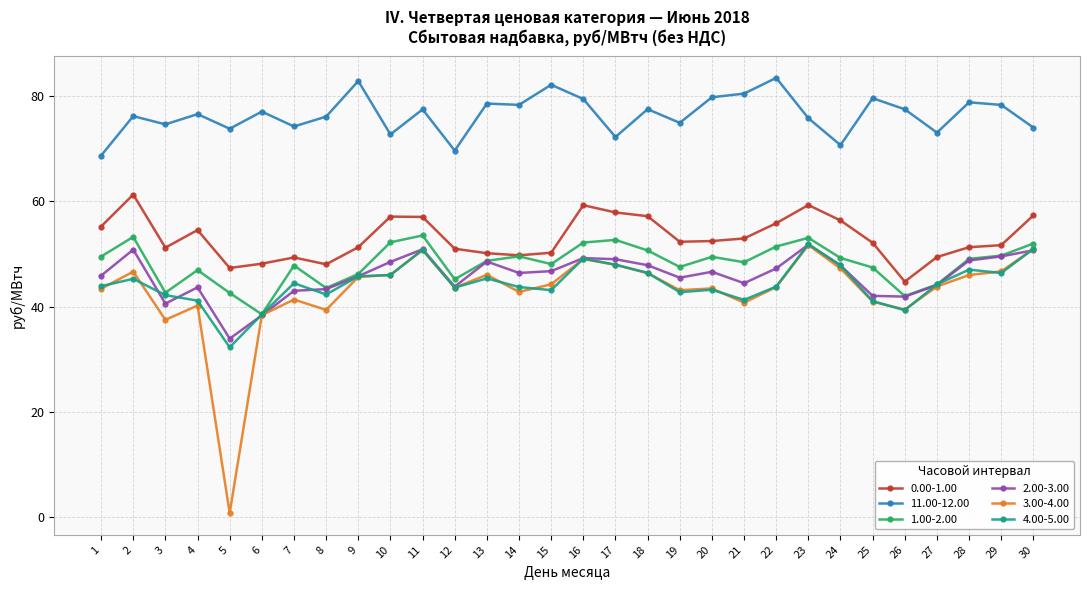

What is the difference between the second highest and minimum values in the 1.00-2.00 series?

14.7